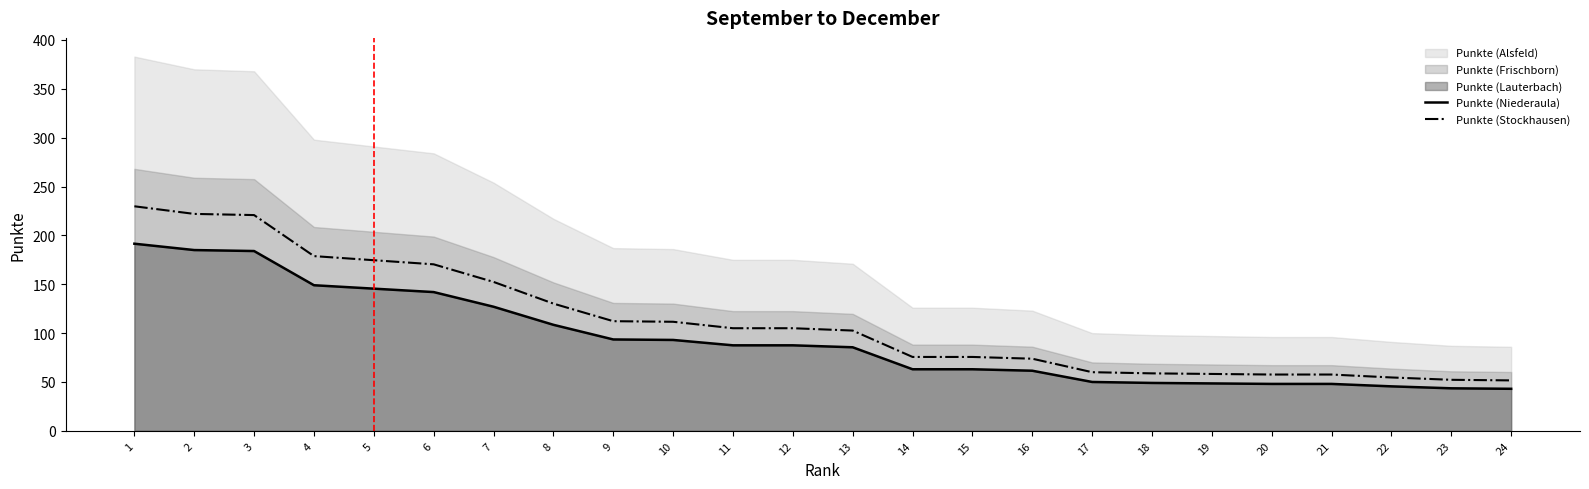

The value of Punkte (Niederaula) at 12 is 87.5. True or false?

True